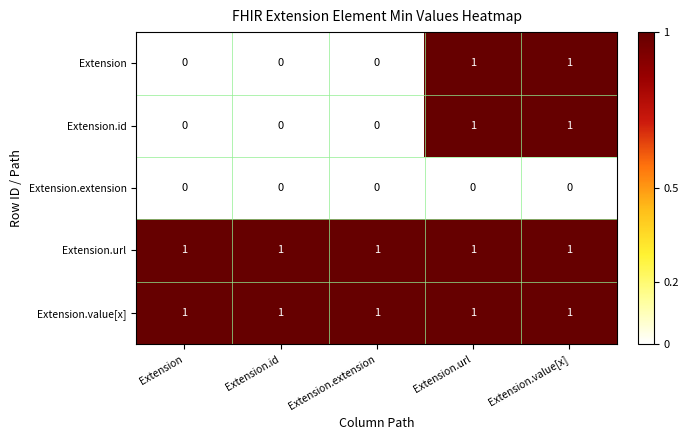

At how many categories does at least one series exceed 0?

5